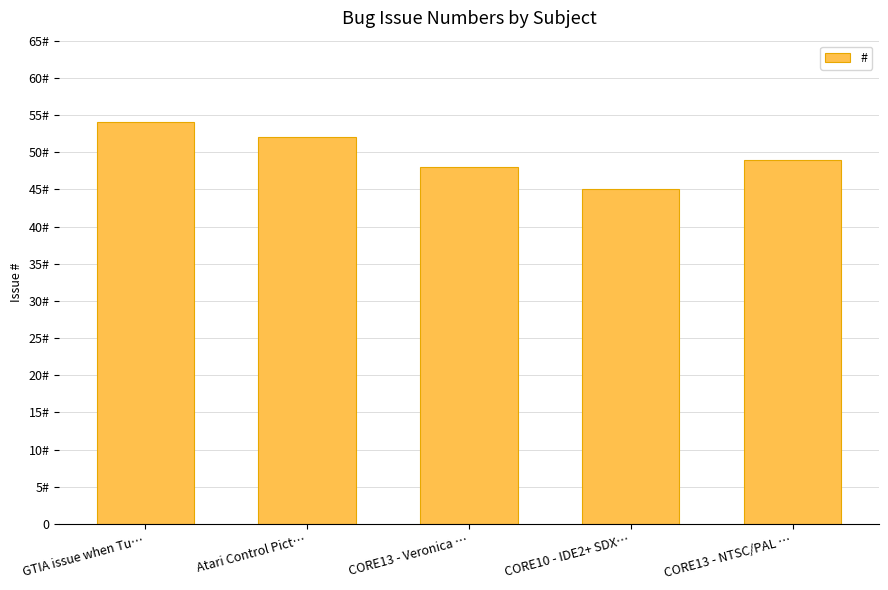

Does the chart contain stacked bars?

No